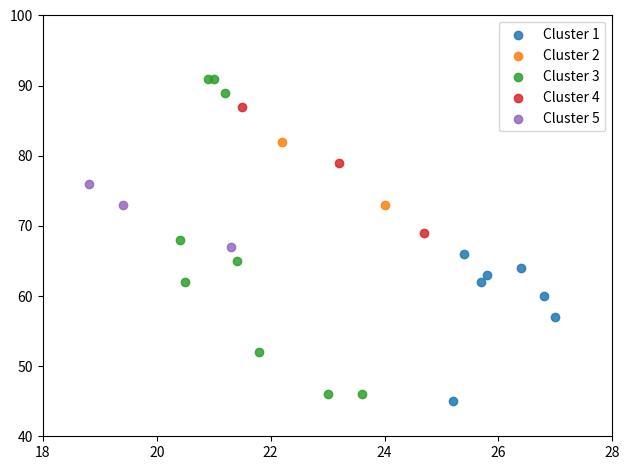

Which series reaches the minimum Y coordinate?

Cluster 1